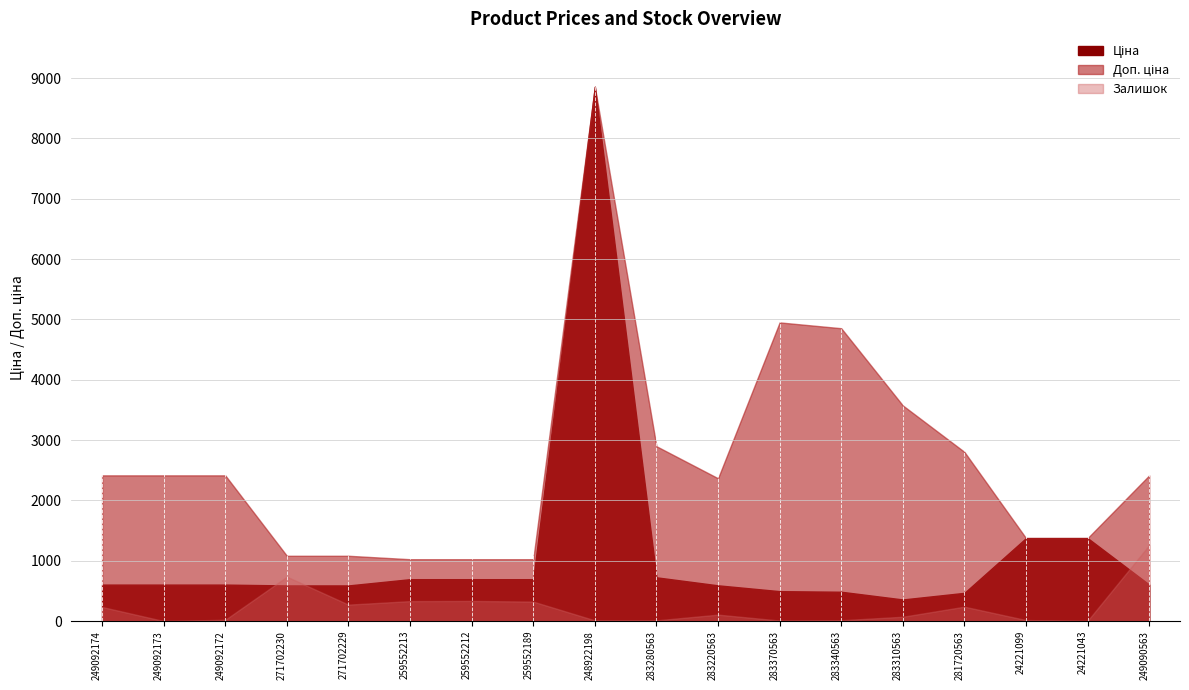

At how many categories does at least one series exceed 3737?

3